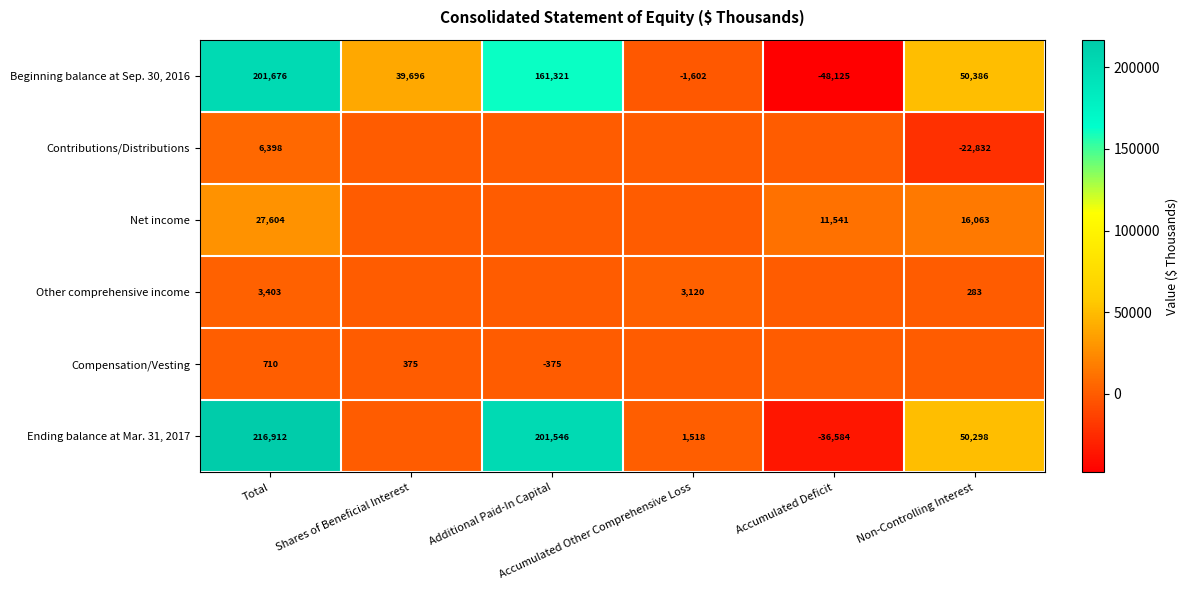

How many categories are shown in the chart?

6